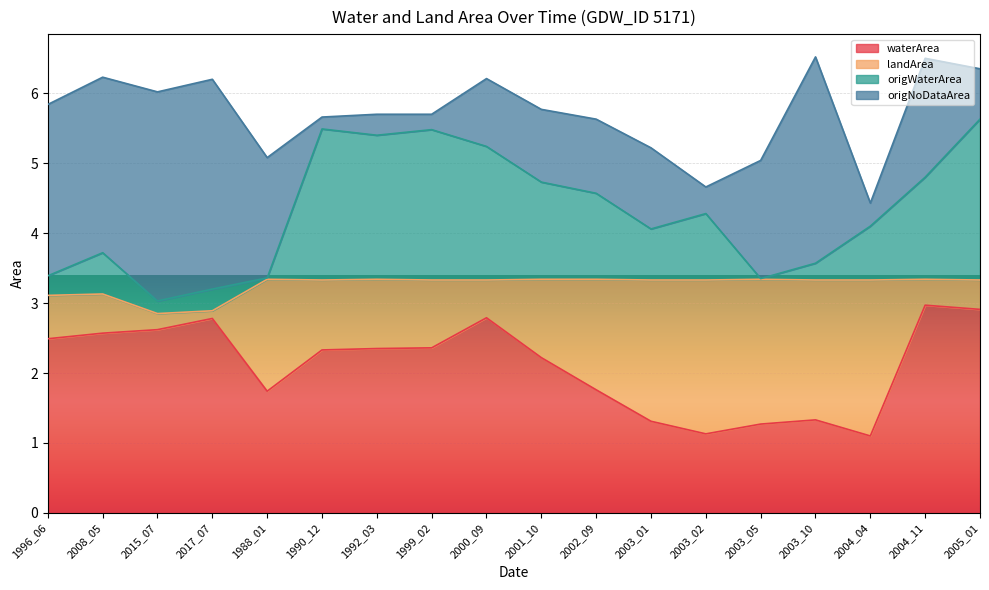

How many data points does each series have?

18